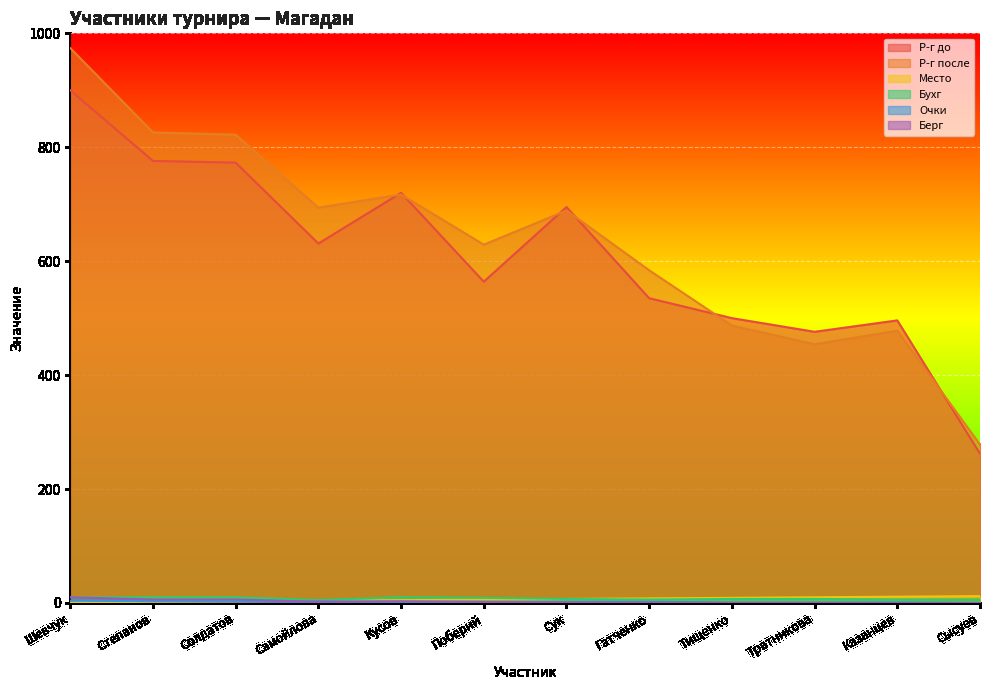

Does the chart display data point markers on the line(s)?

No